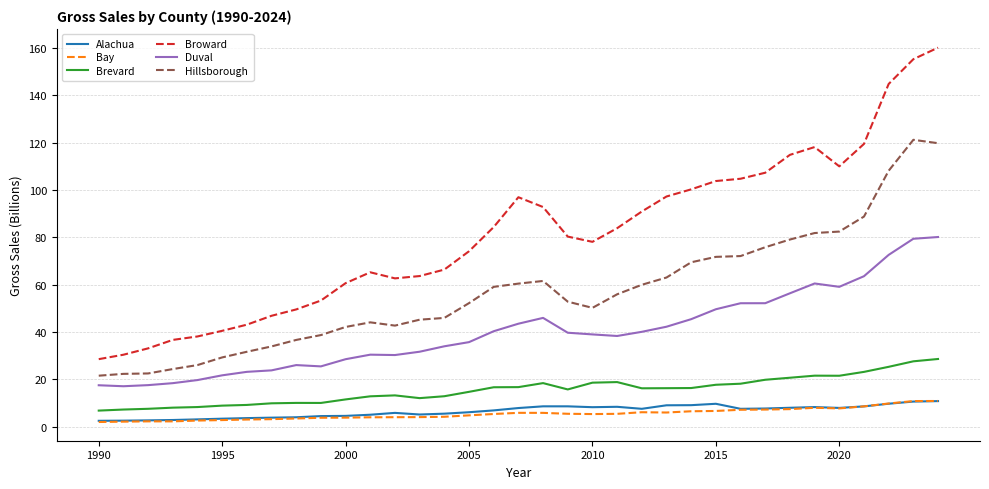

At how many categories does at least one series exceed 75?

19